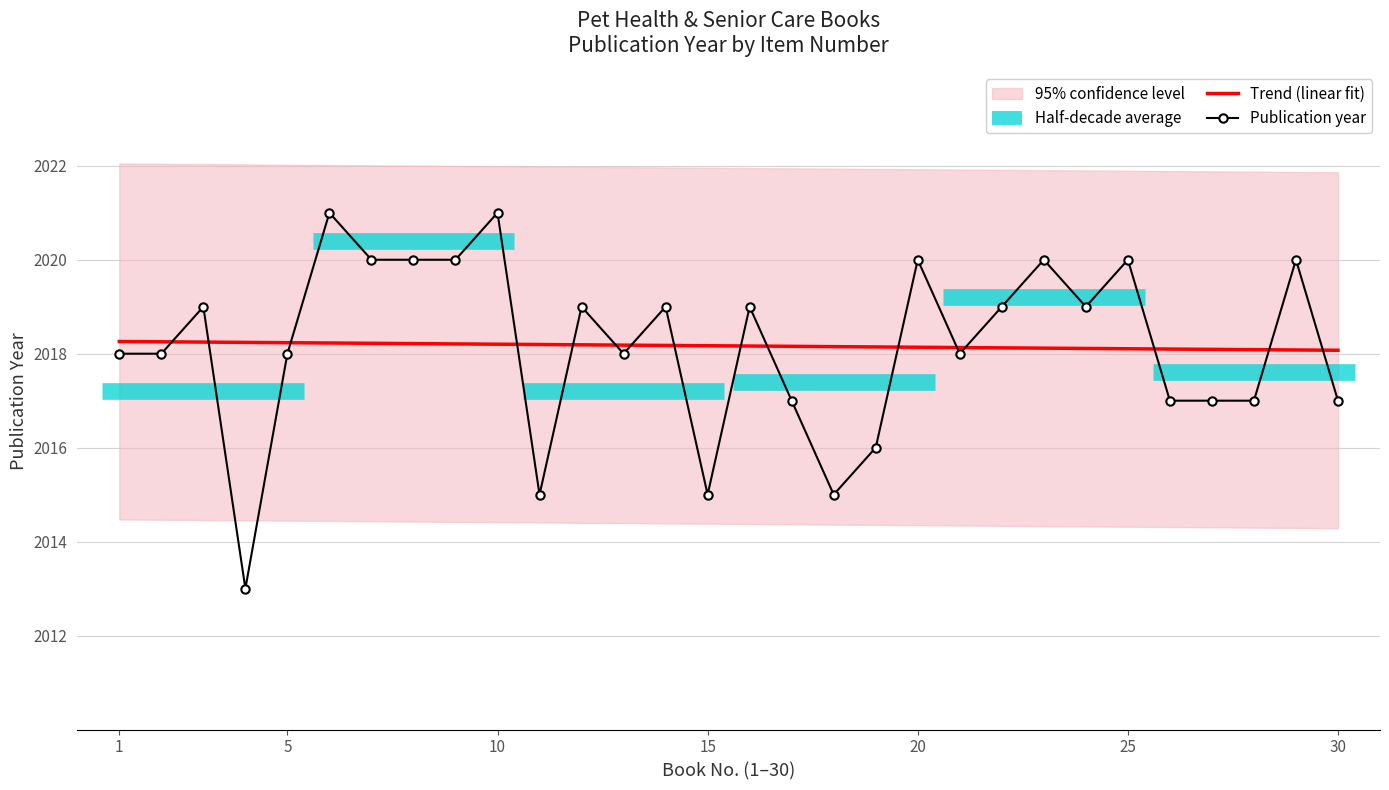

What is the highest value of the Publication year series?

2021.0